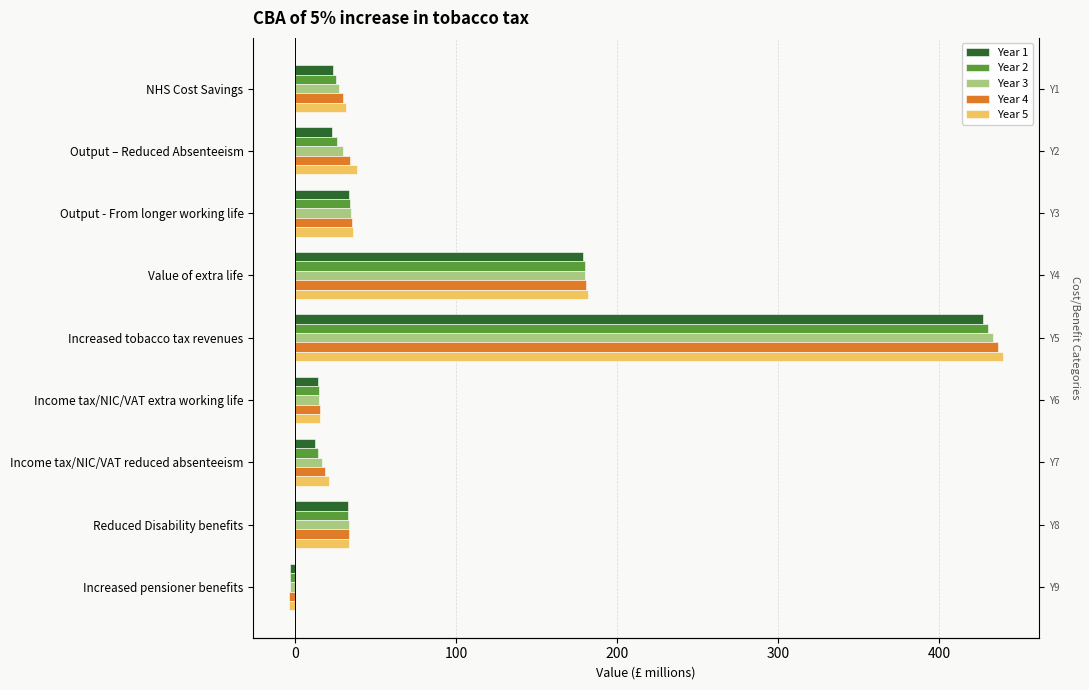

What is the value of the Year 2 bar at the 2nd from the left?

25.9